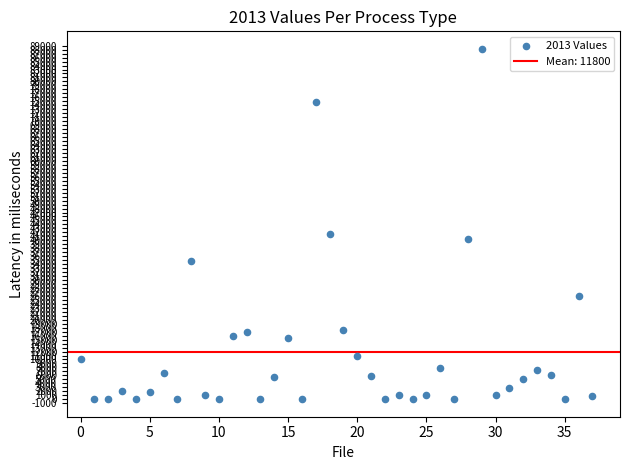

What is the range of Y values (max minus min)?

88200.0